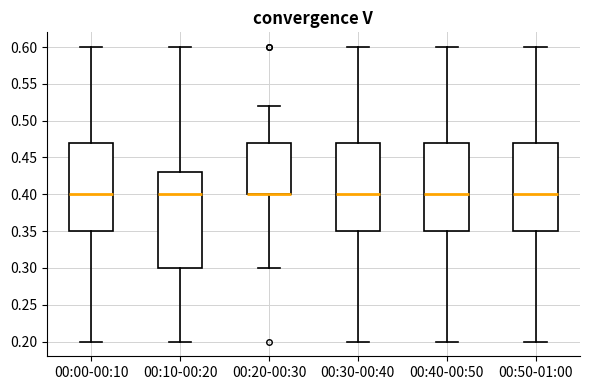

Where does the upper whisker of the box for 00:30-00:40 end on the y-axis? The values are not printed on the chart, so give them approximately, as read against the axis.

0.60